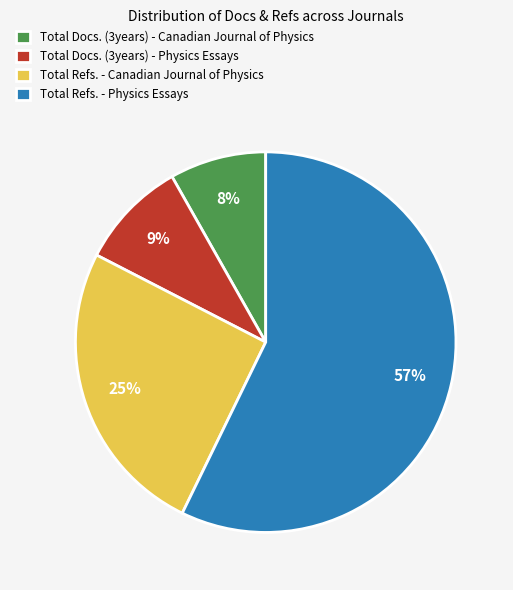

What is the smallest slice in the pie chart?

Total Docs. (3years) - Canadian Journal of Physics